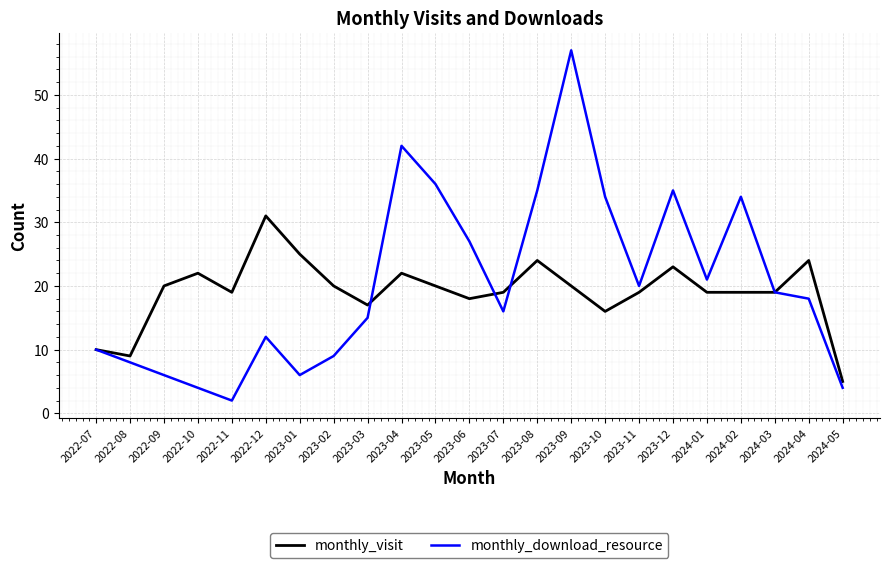

What position from the right is 2023-01?

17